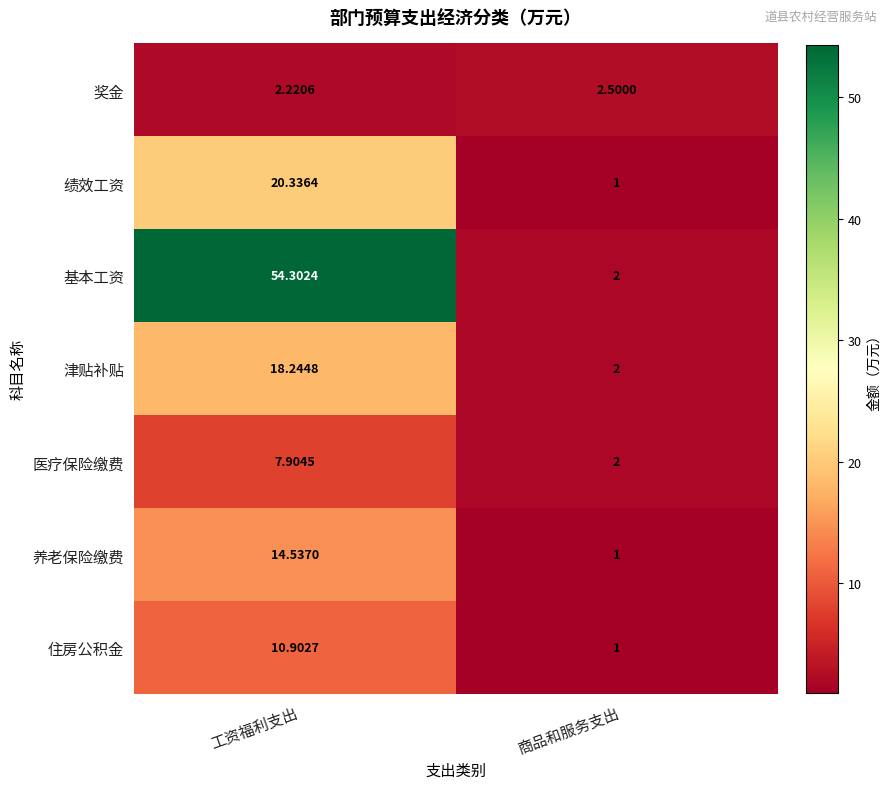

Which series has the widest spread of values?

基本工资